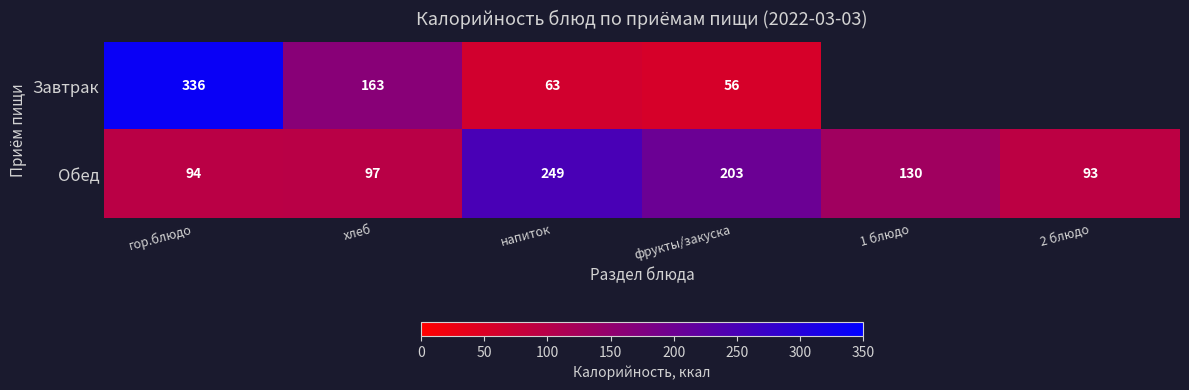

Where is Обед nearest to the value 171?

фрукты/закуска